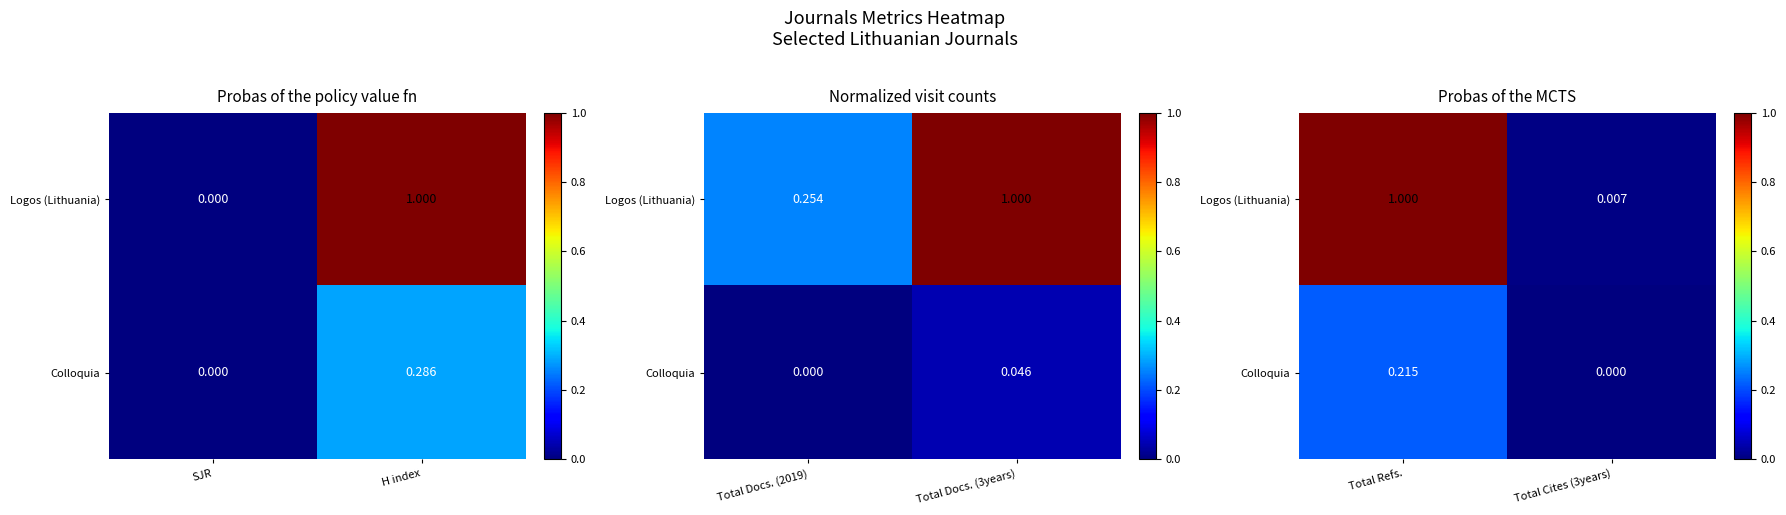

True or false: Colloquia has a value of 0.1 at Total Cites (3years).

False